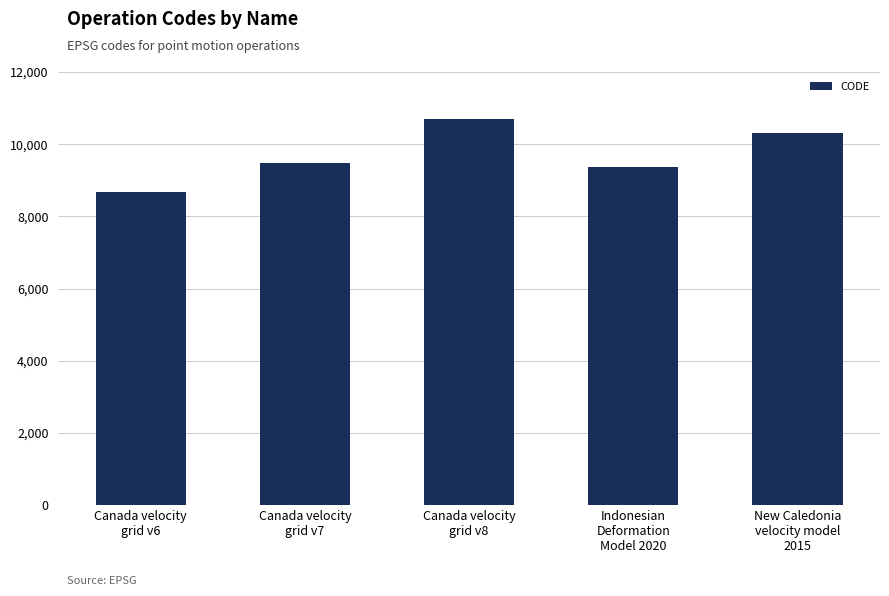

Reading left to right, what are all the values shown in this chart?

8676	9483	10707	9375	10323